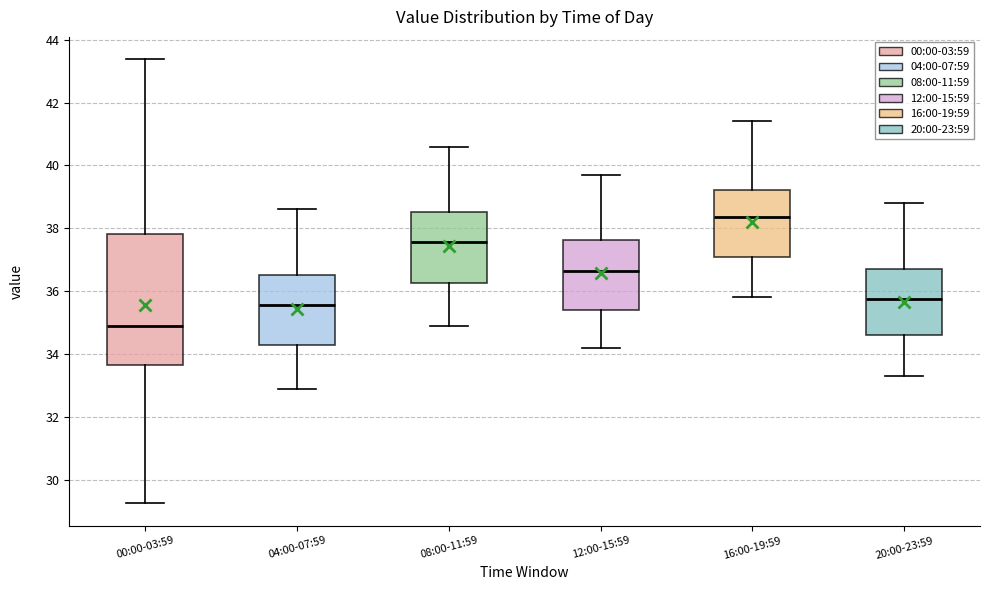

Reading left to right, read every box against the y-axis: the position of its median line, the range the box covers, and the ends of its whiskers. The values are not printed on the chart, so give them approximately, as read against the axis.

00:00-03:59: median 35.0, box 33.6 to 37.8, whiskers 29.2 to 43.4
04:00-07:59: median 35.6, box 34.2 to 36.6, whiskers 33.0 to 38.6
08:00-11:59: median 37.6, box 36.2 to 38.6, whiskers 35.0 to 40.6
12:00-15:59: median 36.6, box 35.4 to 37.6, whiskers 34.2 to 39.8
16:00-19:59: median 38.4, box 37.0 to 39.2, whiskers 35.8 to 41.4
20:00-23:59: median 35.8, box 34.6 to 36.8, whiskers 33.4 to 38.8